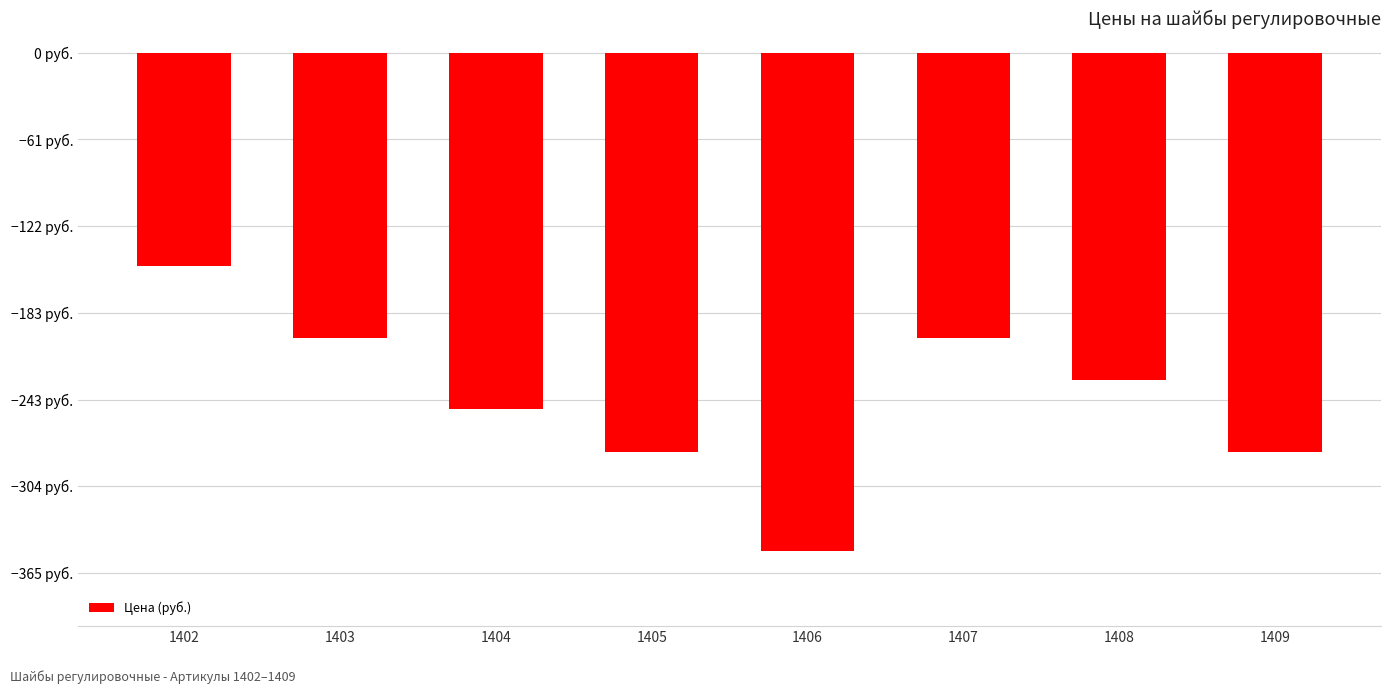

At which label is the value closest to -1?

1402